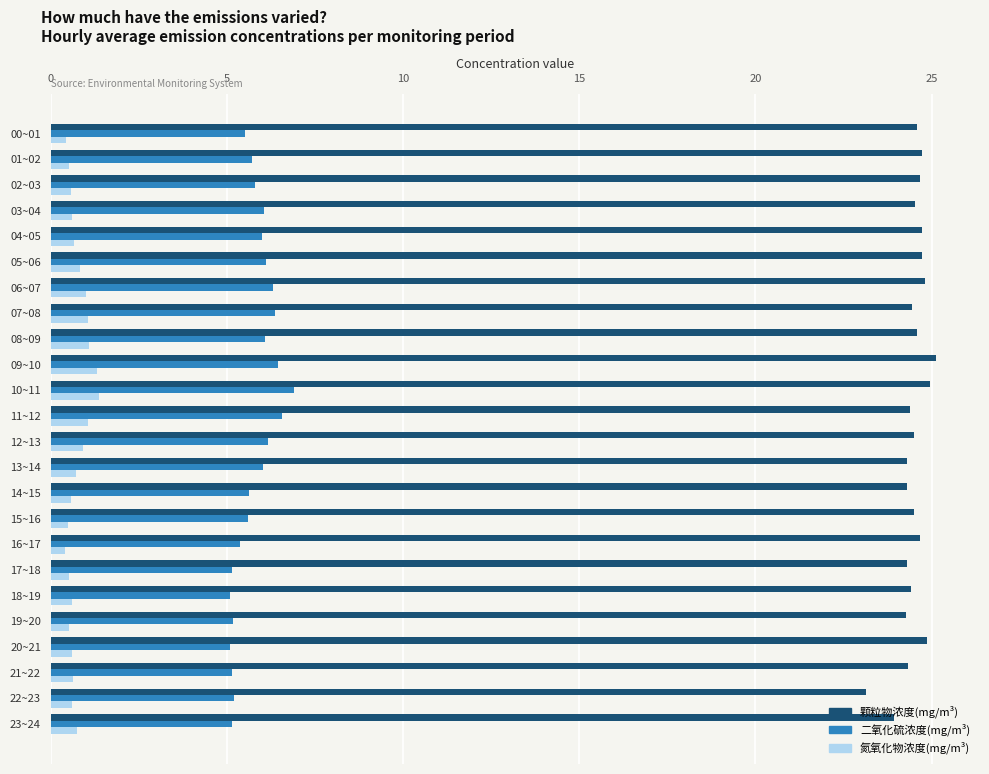

Is it true that 颗粒物浓度(mg/m³) equals 14.3 at 11~12?

False